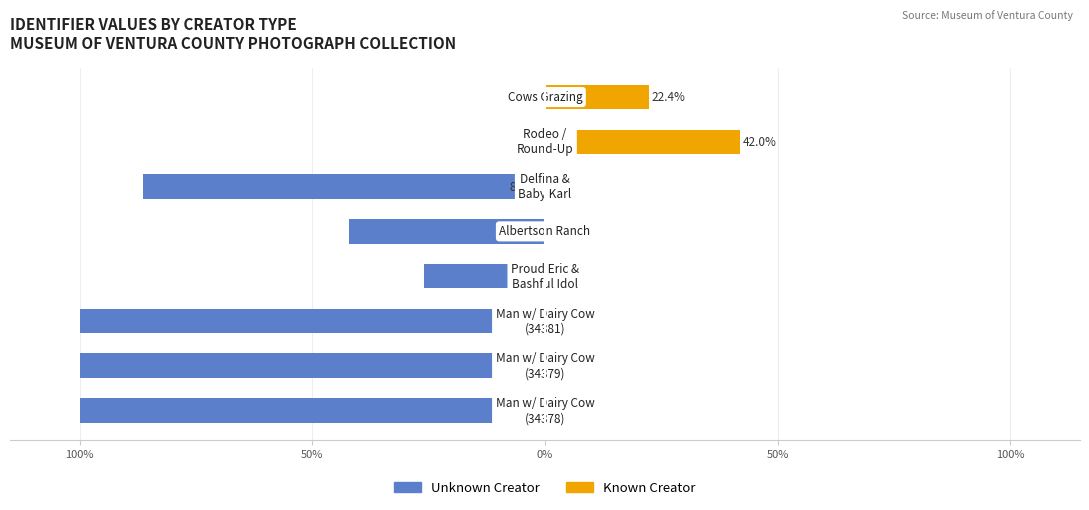

Are the bars grouped side by side (vs. stacked)?

Yes